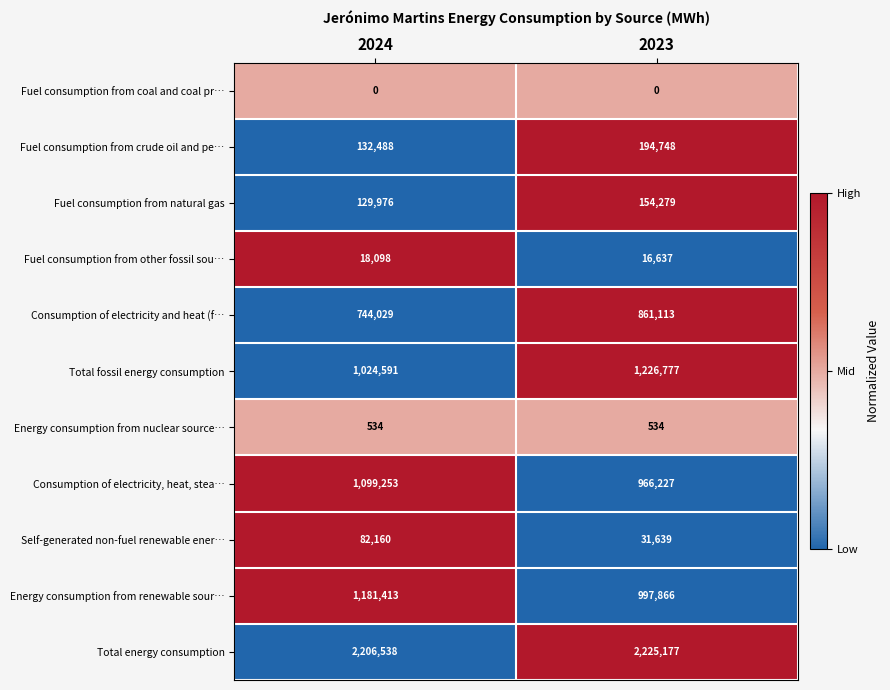

What is the sum of all Energy consumption from renewable sour… values?

2179279